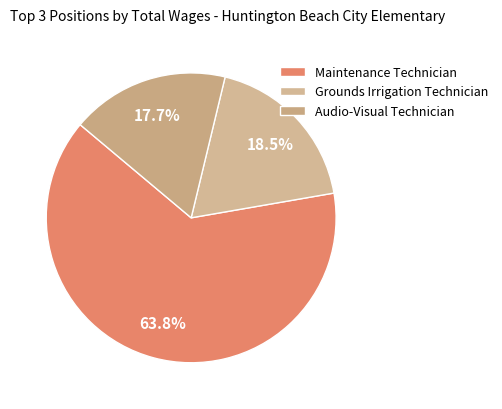

Does any single category account for the majority?

Yes